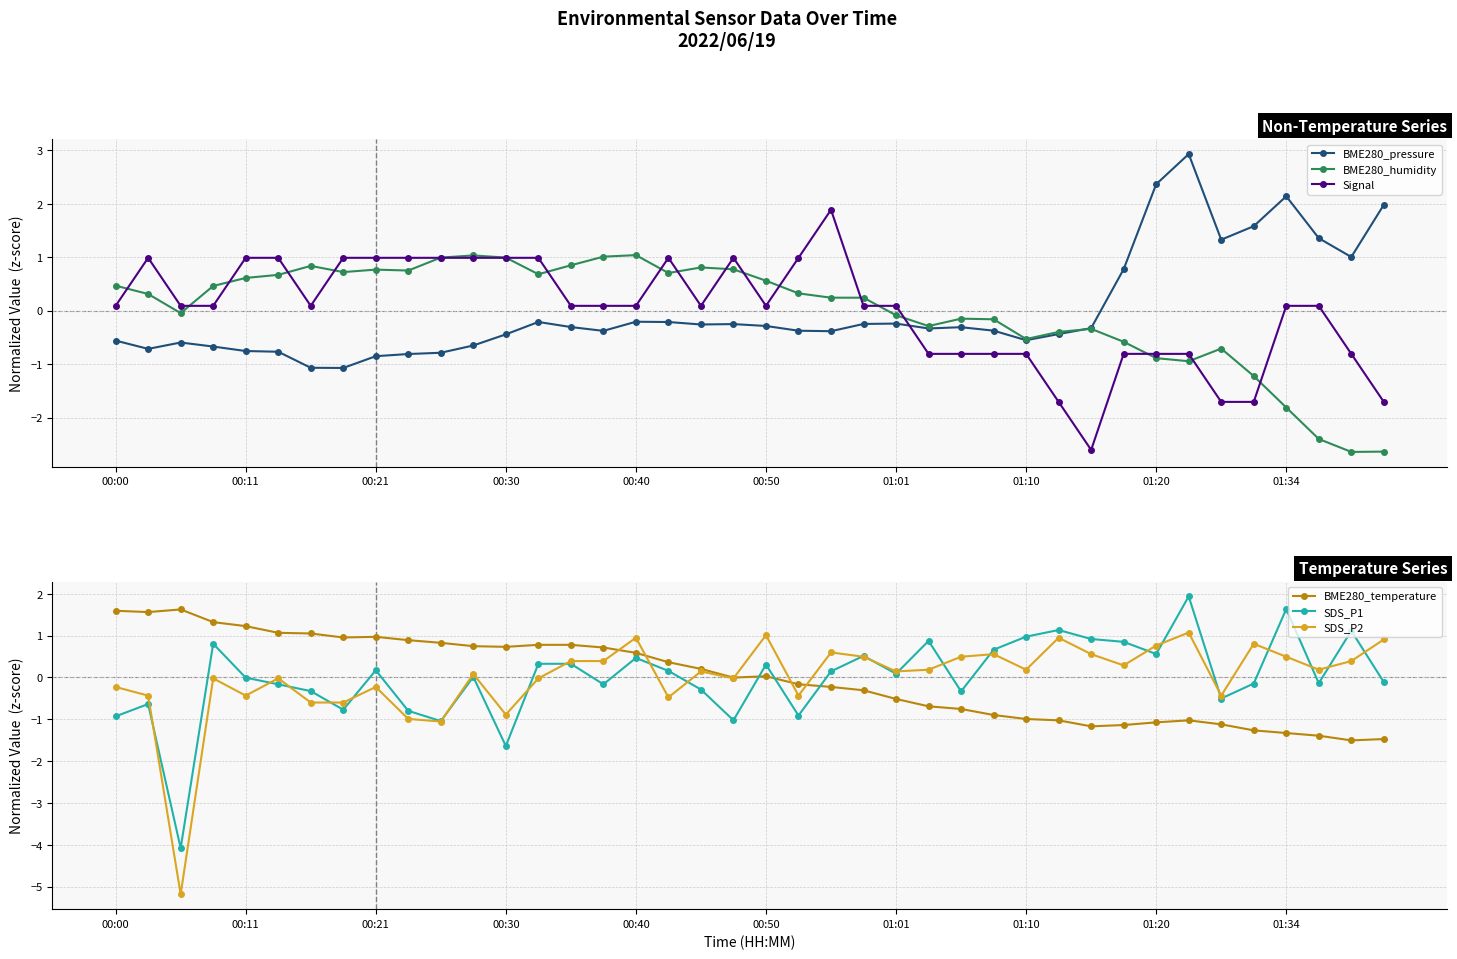

Which series ends up on top after the final intersection of BME280_temperature and SDS_P1?

SDS_P1